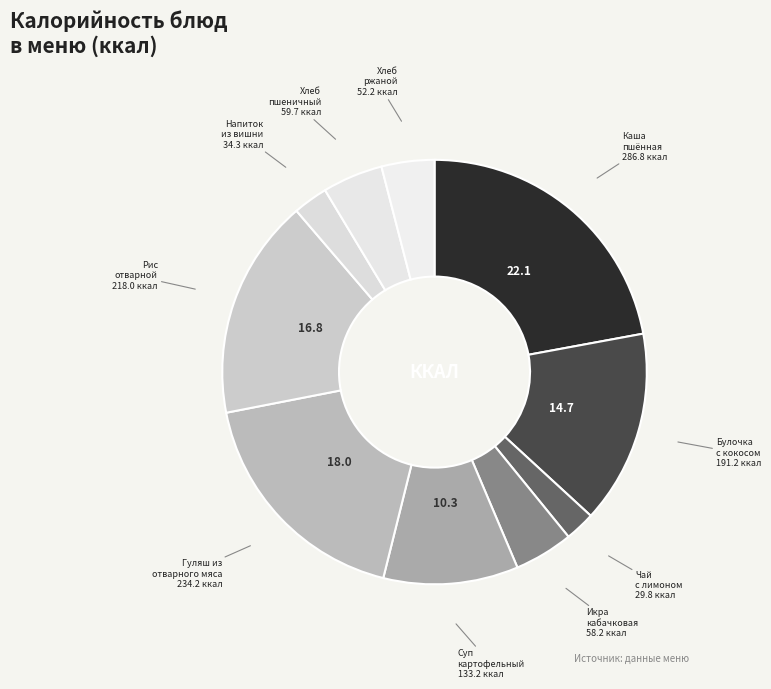

Is it true that Суп картофельный is 17% of the pie?

False